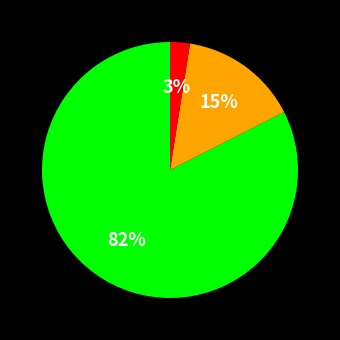

To the nearest percent, what is the average slice percentage?

33%